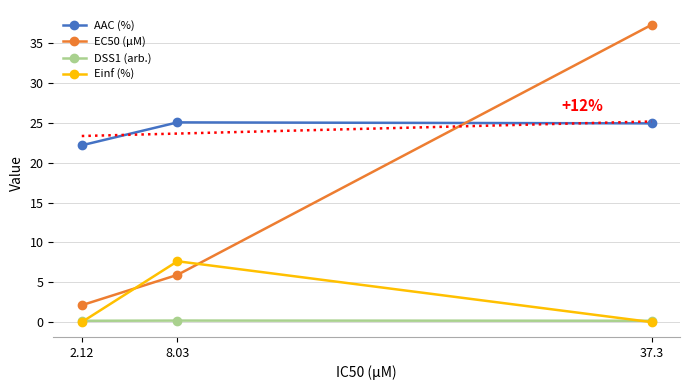

What is the sum of the AAC (%) values at 8.03 and 37.3?

50.0